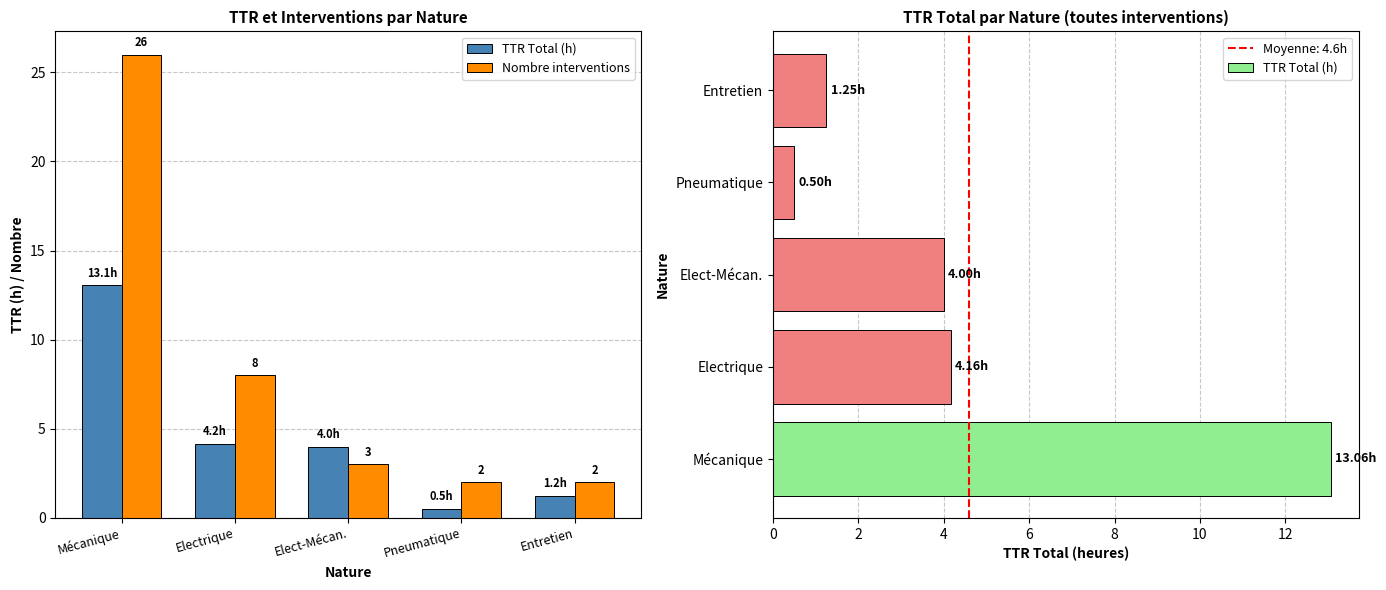

Does the chart contain any negative values?

No